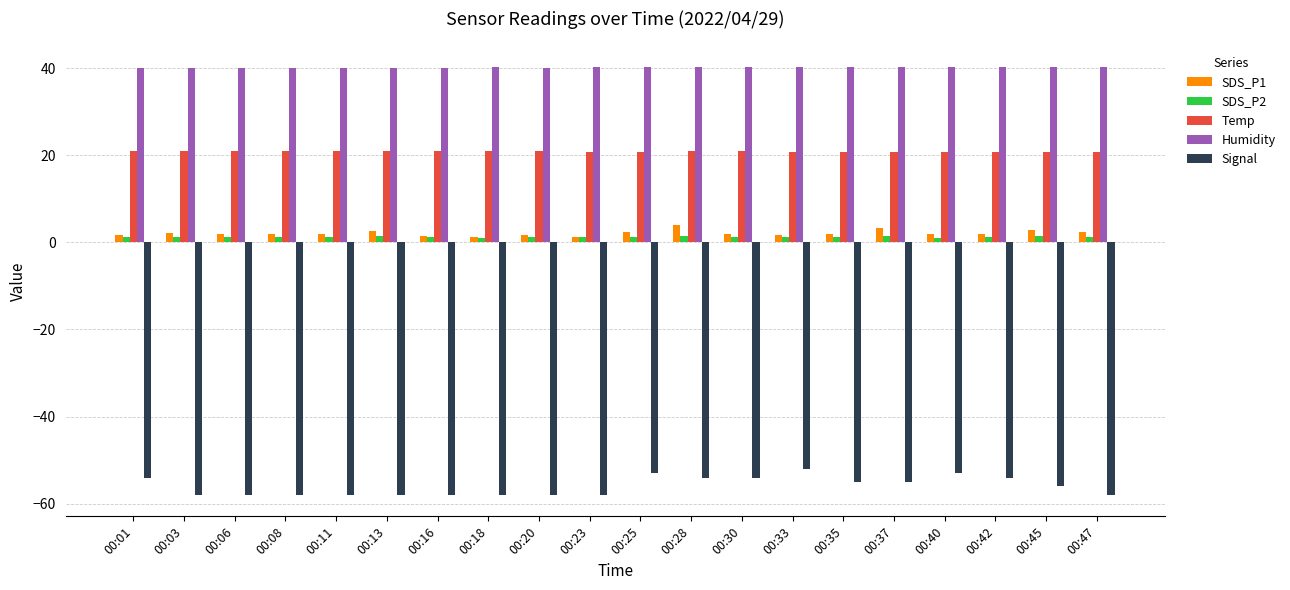

What is the minimum value for Temp?

20.8